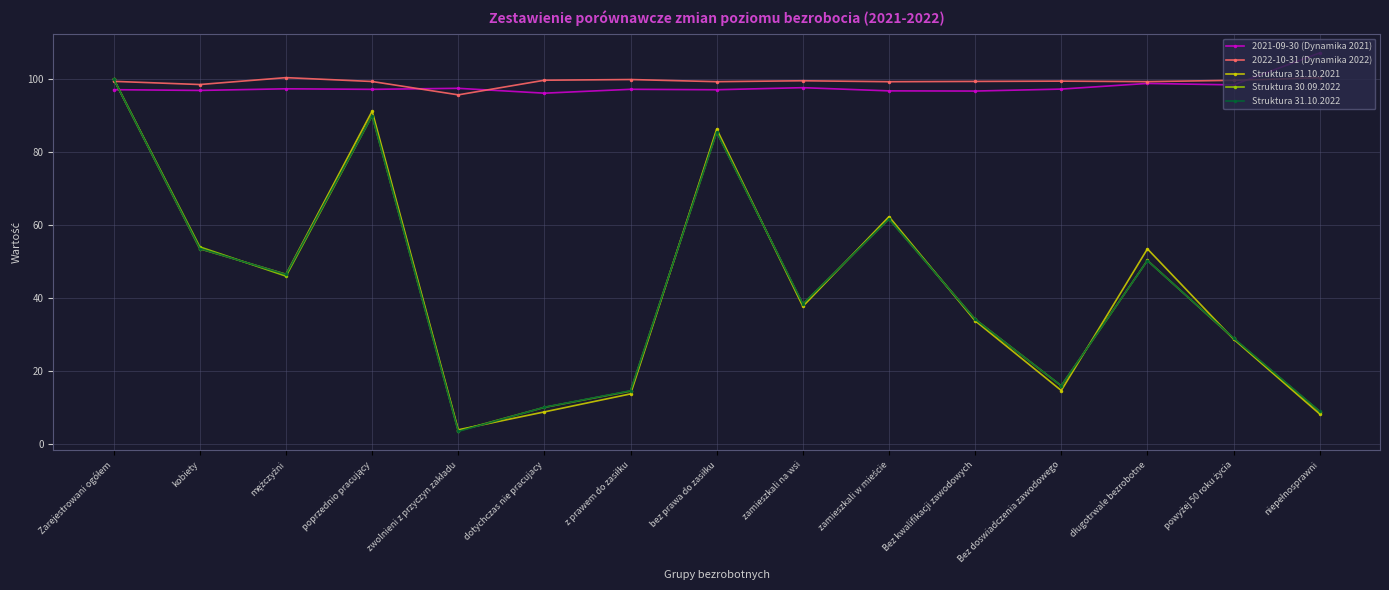

At how many categories does at least one series exceed 17?

15